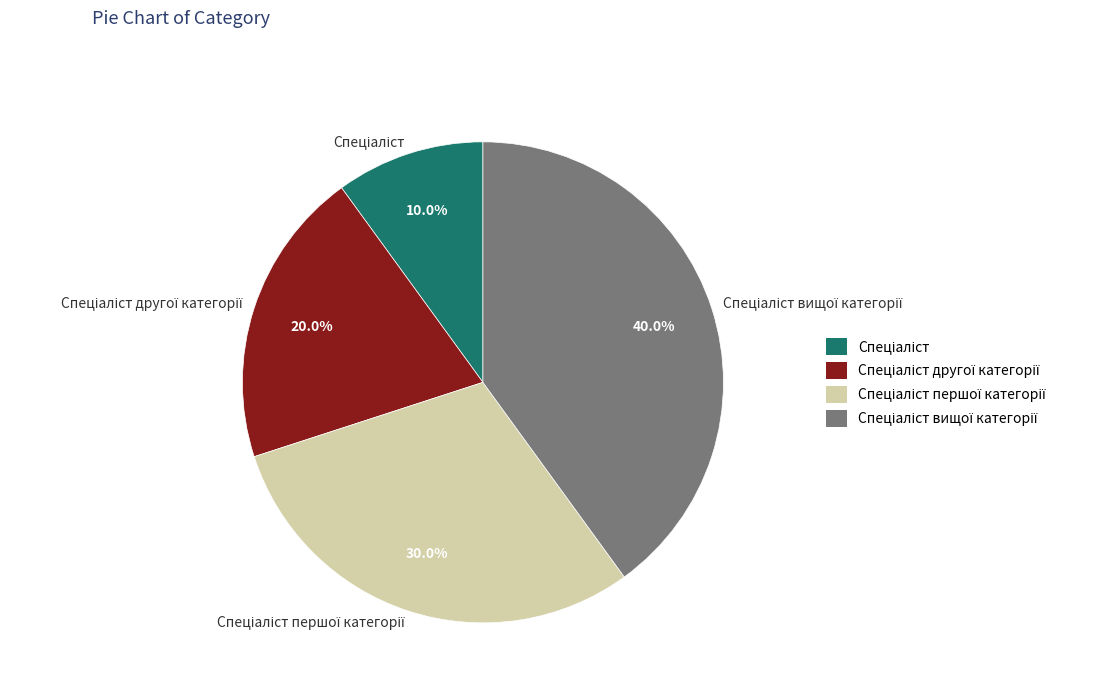

Does any single category account for the majority?

No